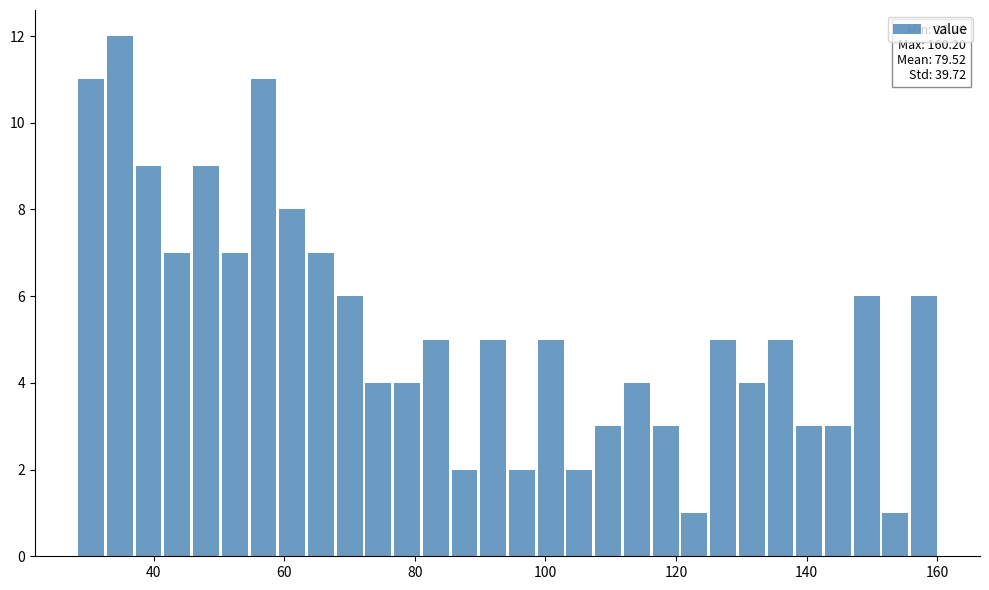

Around what value on the x-axis is the tallest bar? Give the approximate position of its centre, as read against the axis.

34